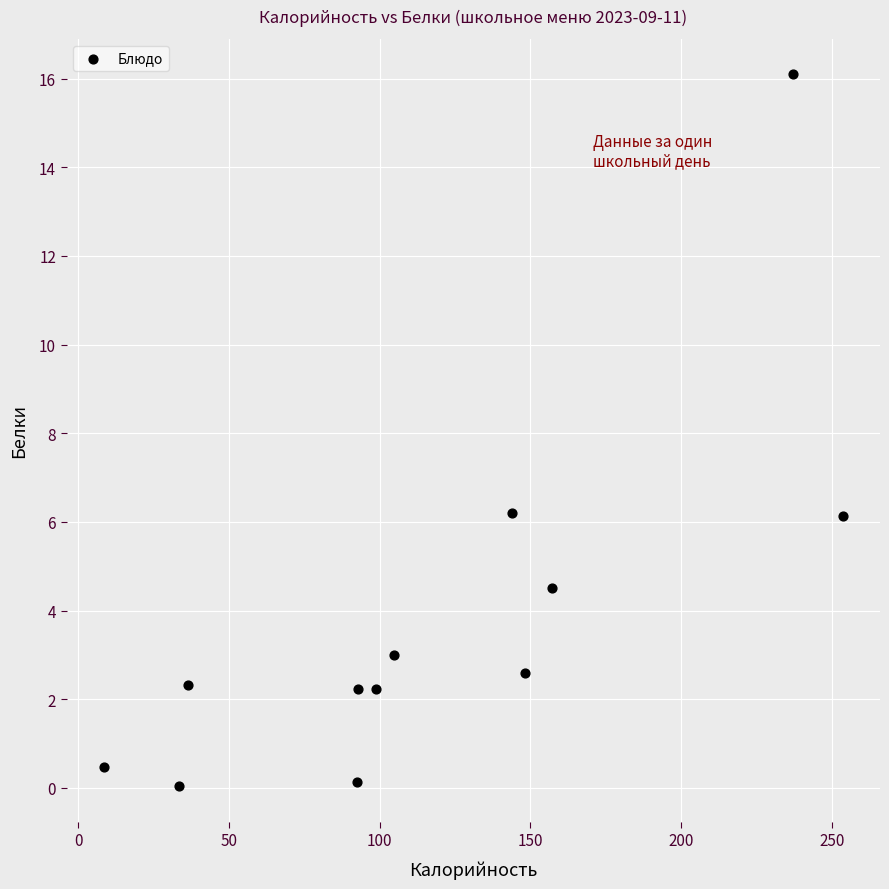

What is the range of X values (max minus min)?

245.3